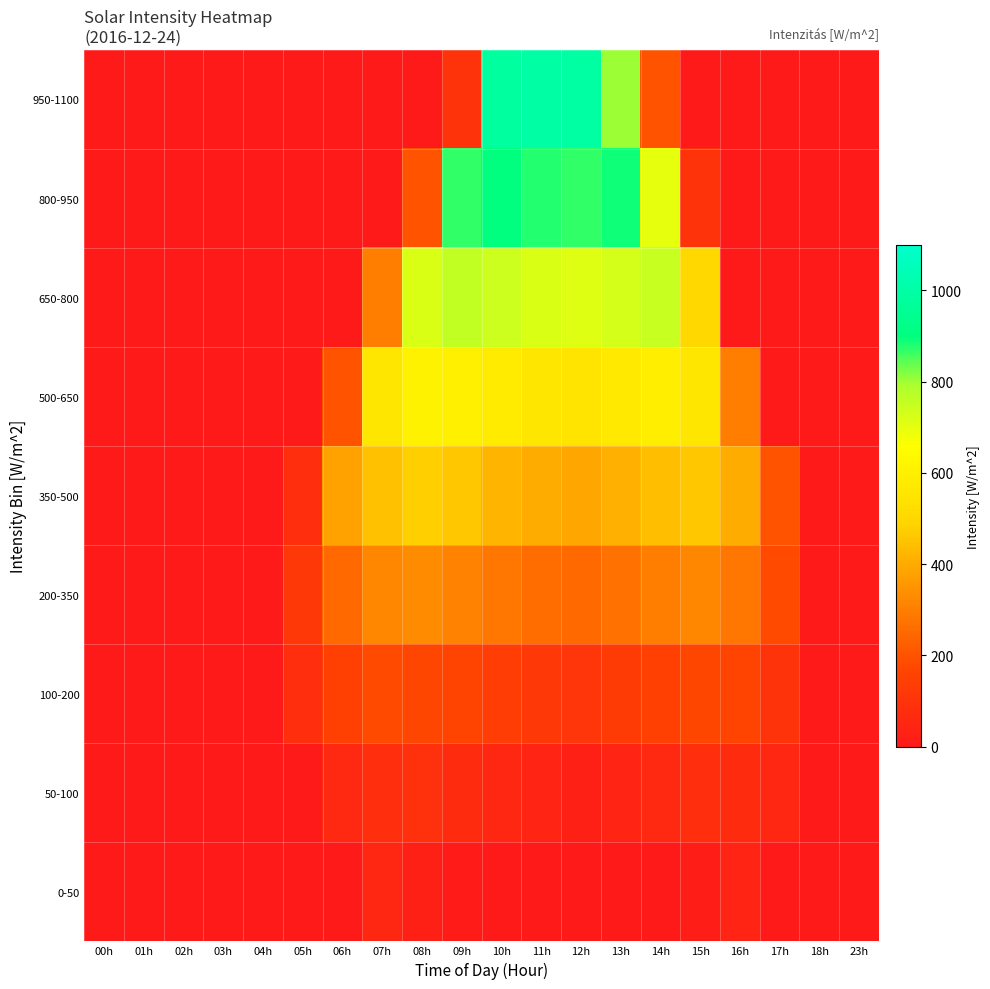

Rank the series at 09h from highest to lowest value.

800-950, 650-800, 500-650, 350-500, 200-350, 100-200, 950-1100, 50-100, 0-50